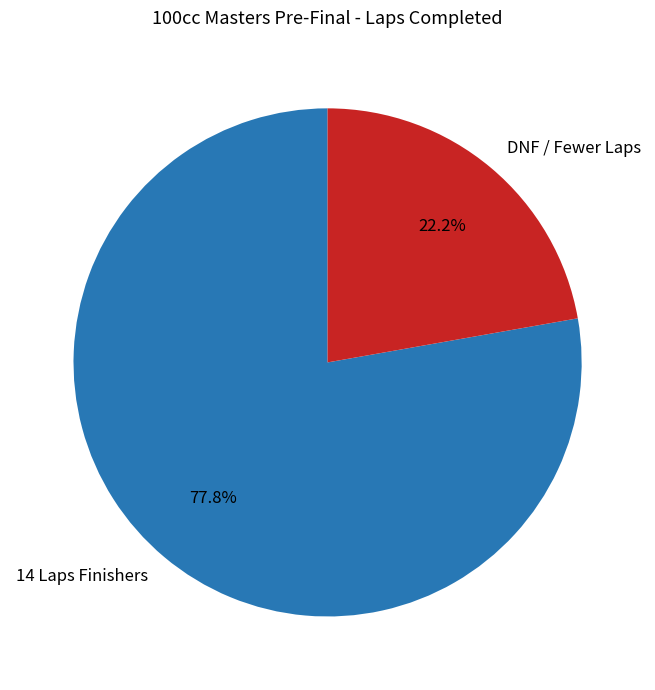

Rank the categories by value from lowest to highest.

DNF / Fewer Laps, 14 Laps Finishers